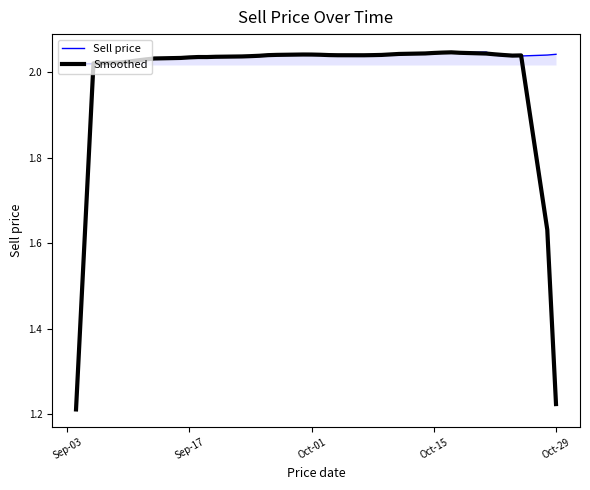

How many lines are shown in the chart?

2